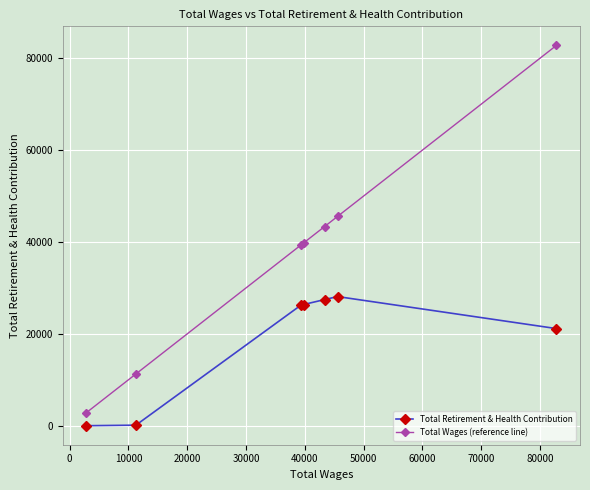

True or false: Total Wages (reference line) and Total Retirement & Health Contribution intersect in this chart.

False